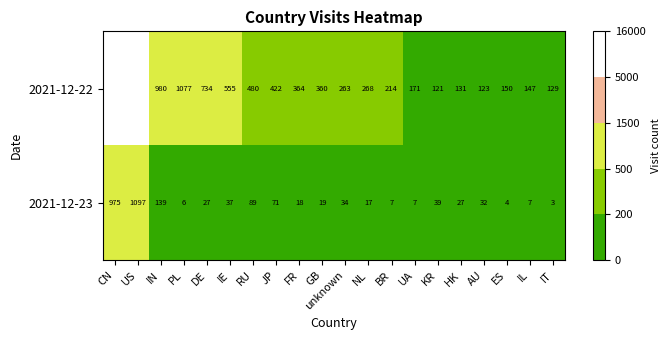

How many series are shown in this chart?

2